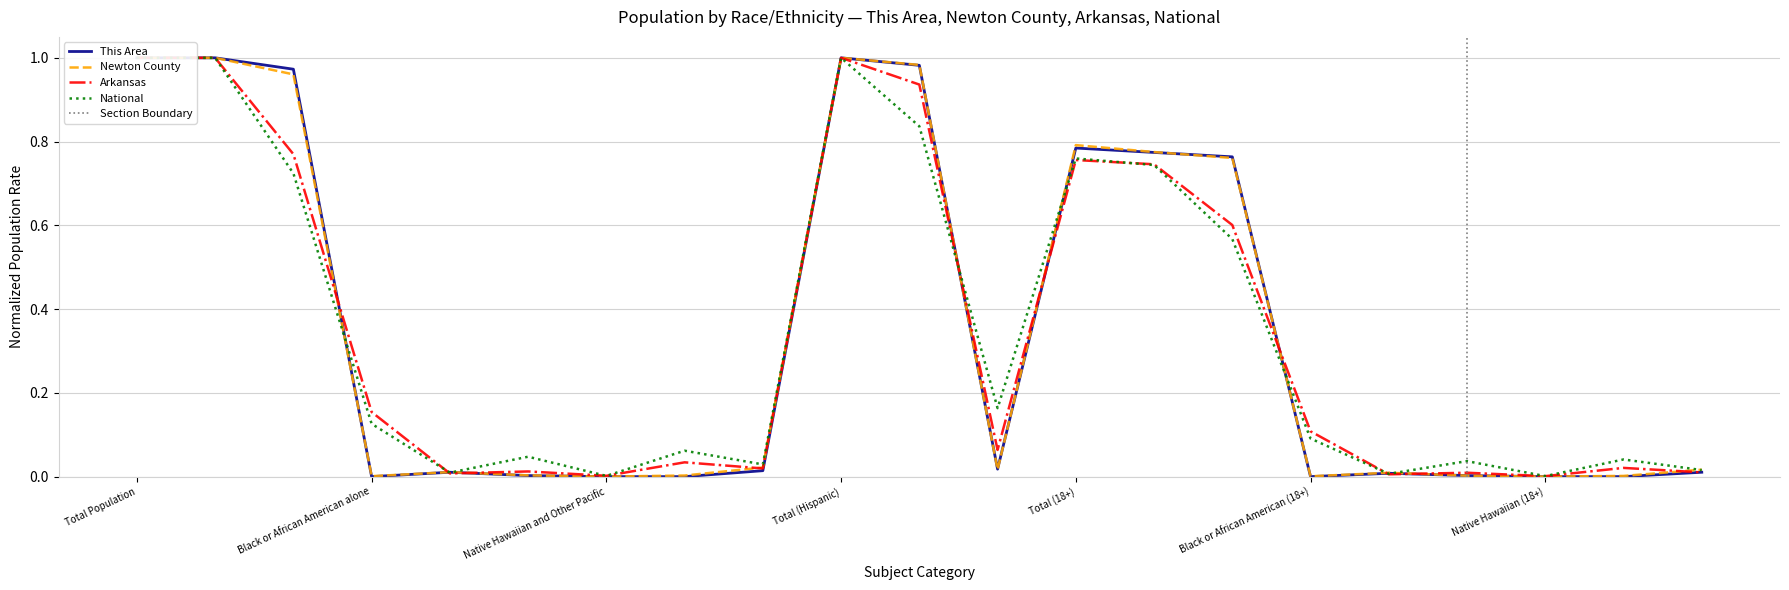

What is the difference between the maximum and minimum values in the National series?

1.0